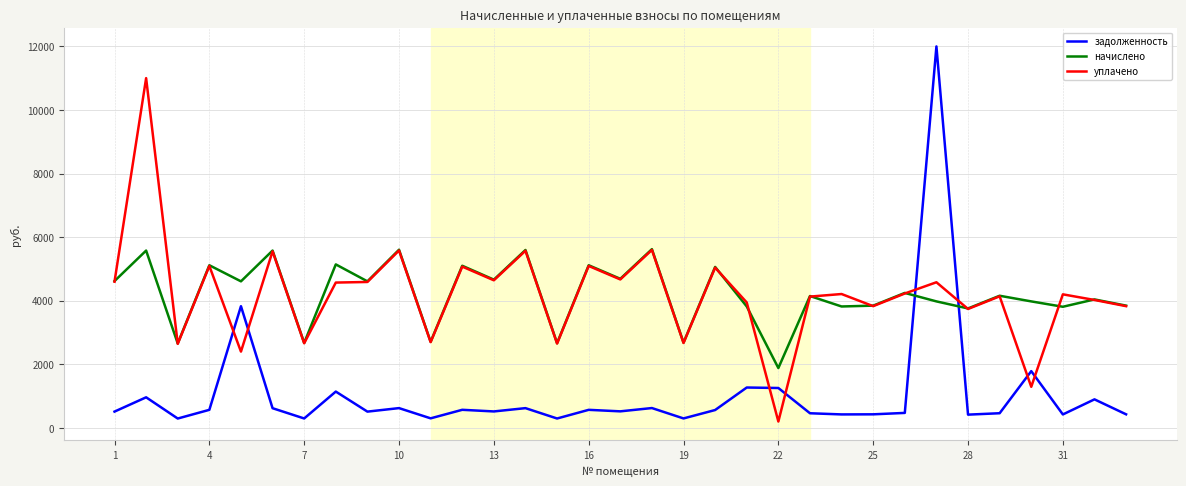

What are all the series names shown in the legend?

задолженность, начислено, уплачено